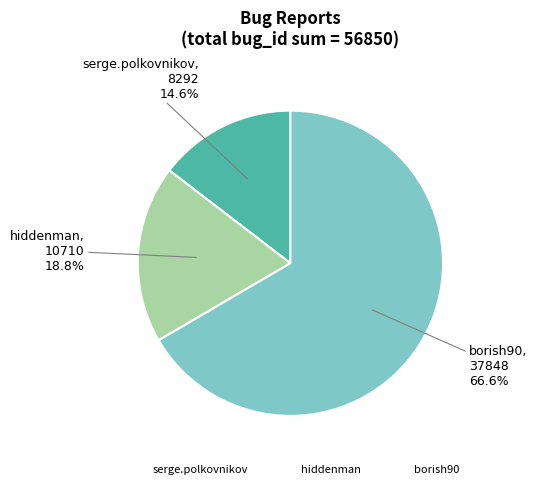

The borish90 slice represents 72% of the pie. True or false?

False